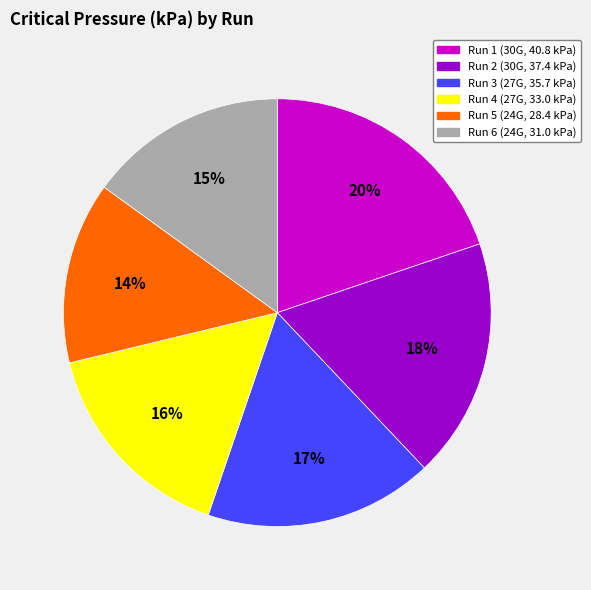

How many slices are in this pie chart?

6